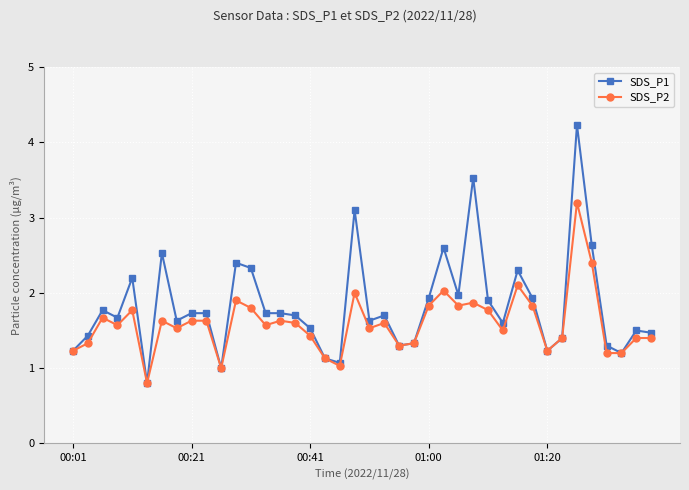

What is the lowest value of the SDS_P1 series?

0.8